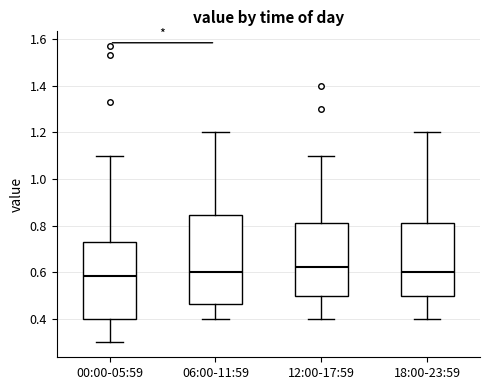

Which box's median line is the highest?

12:00-17:59